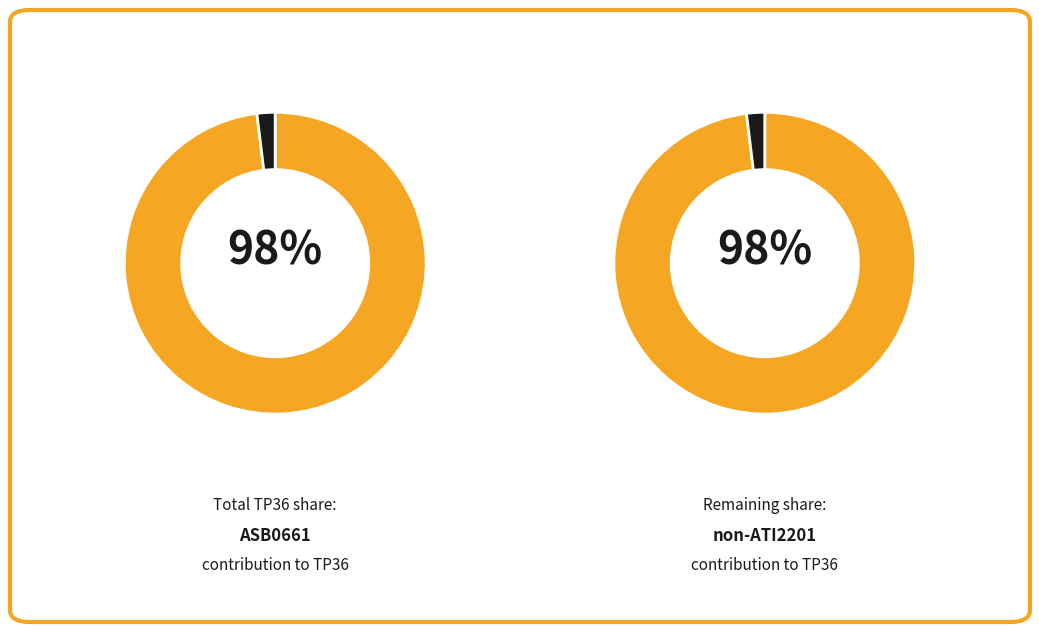

Which slice represents more than half of the pie?

ASB0661